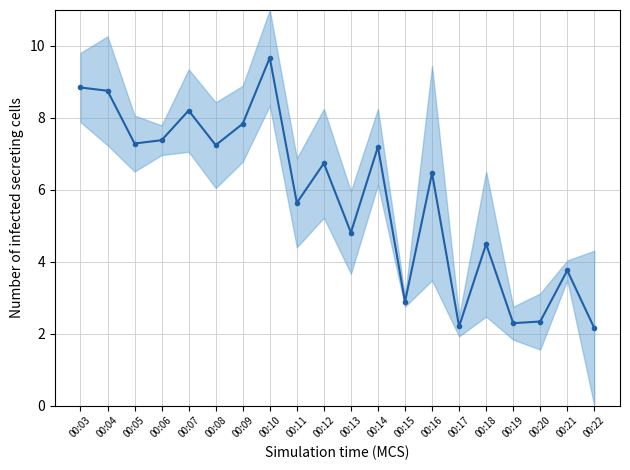

Reading left to right, extract all data points from this chart.

8.8	8.8	7.3	7.4	8.2	7.2	7.8	9.7	5.6	6.7	4.8	7.2	2.9	6.5	2.2	4.5	2.3	2.3	3.8	2.2